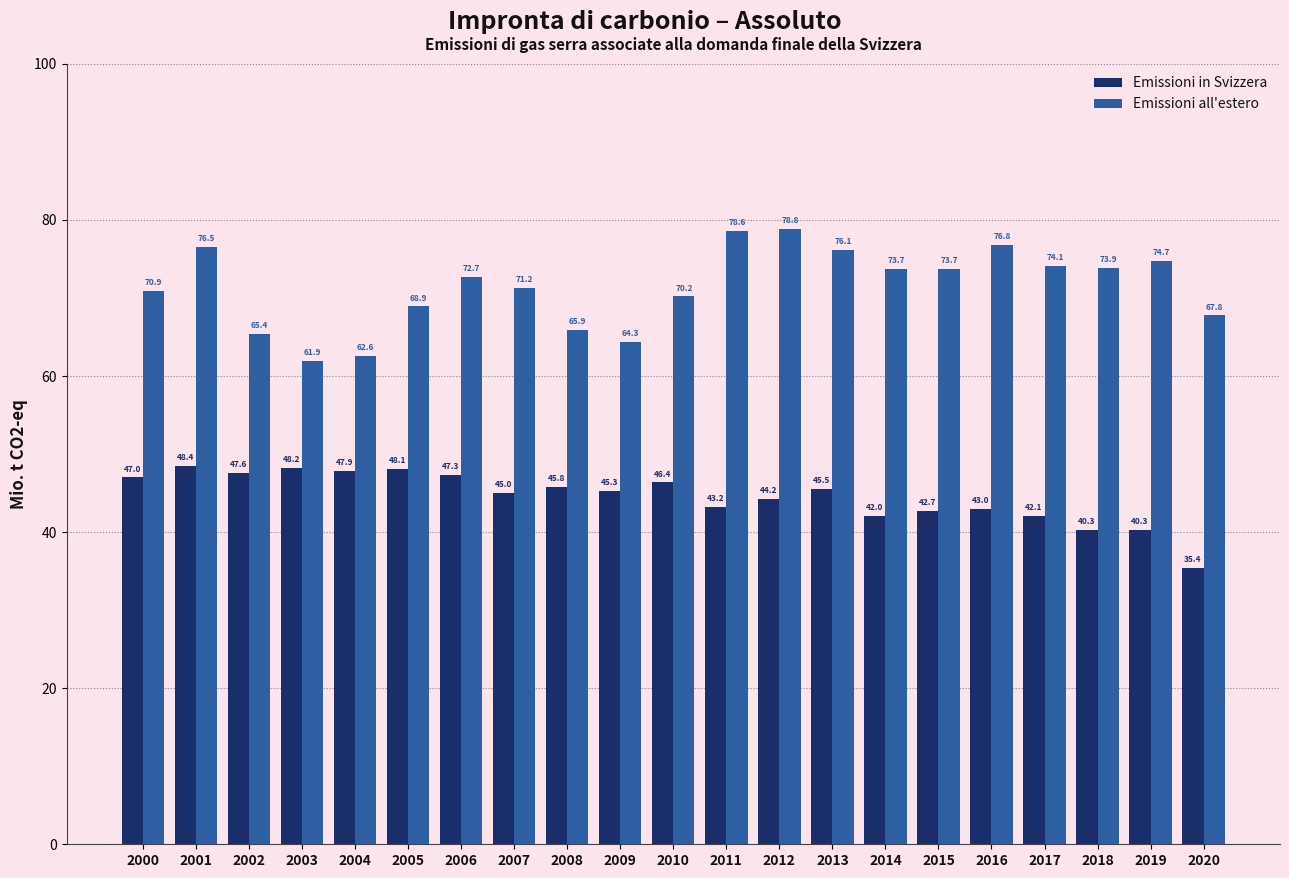

Reading left to right, transcribe all the data shown in this chart.

Emissioni in Svizzera: 47.0	48.4	47.6	48.2	47.9	48.1	47.3	45.0	45.8	45.3	46.4	43.2	44.2	45.5	42.0	42.7	43.0	42.1	40.3	40.3	35.4
Emissioni all'estero: 70.9	76.5	65.4	61.9	62.6	68.9	72.7	71.2	65.9	64.3	70.2	78.6	78.8	76.1	73.7	73.7	76.8	74.1	73.9	74.7	67.8